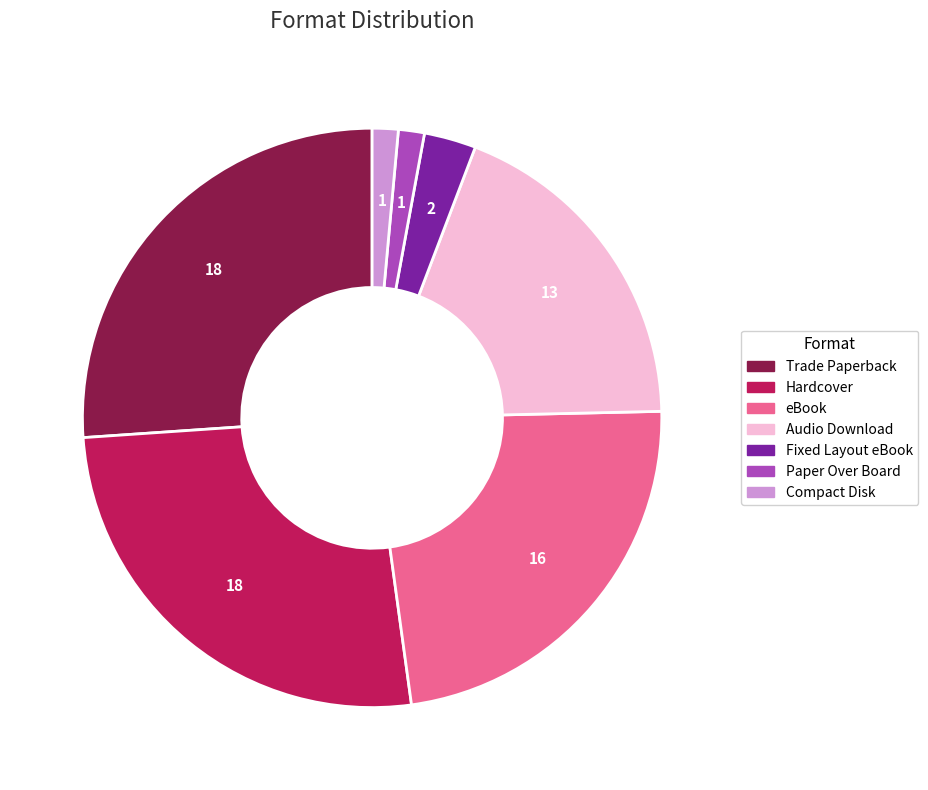

Combined, do Fixed Layout eBook and Audio Download account for over 50%?

No